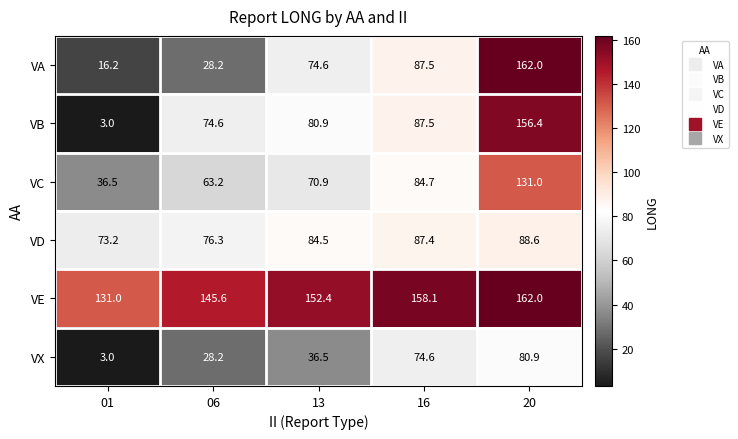

What is the sum of all VE values?

749.1